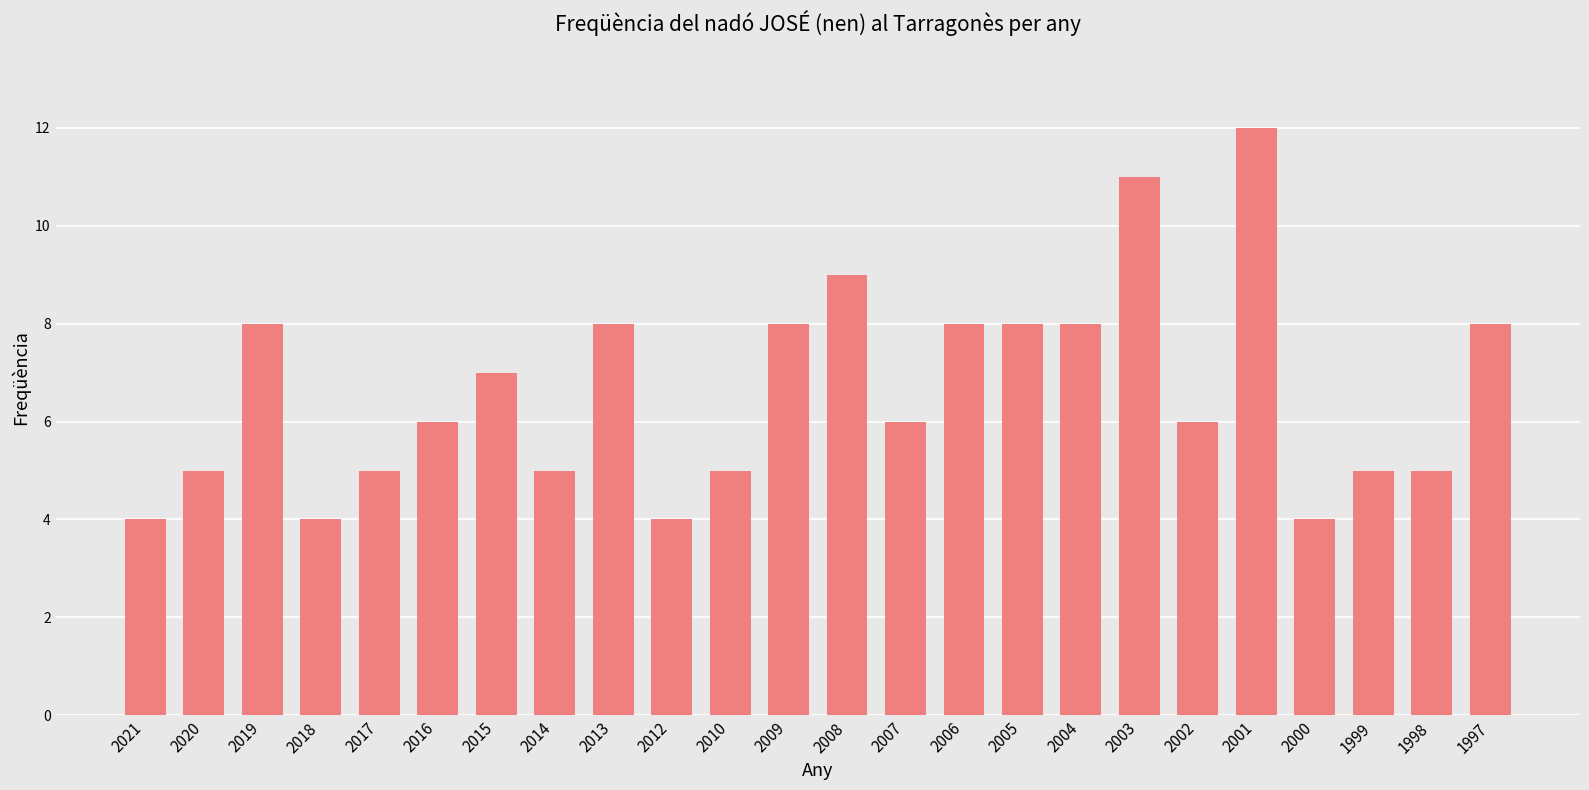

What is the sum of all values?

159